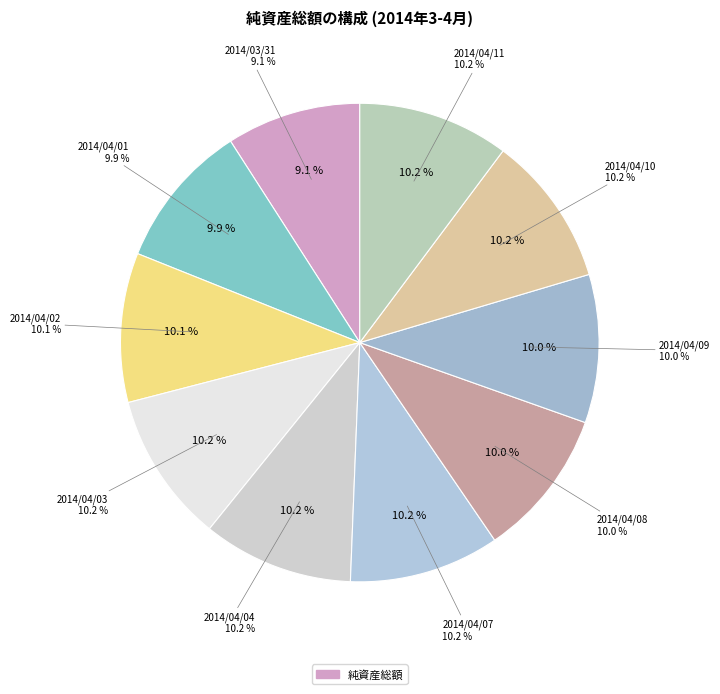

To the nearest percent, what portion does 2014/04/09 represent?

10%